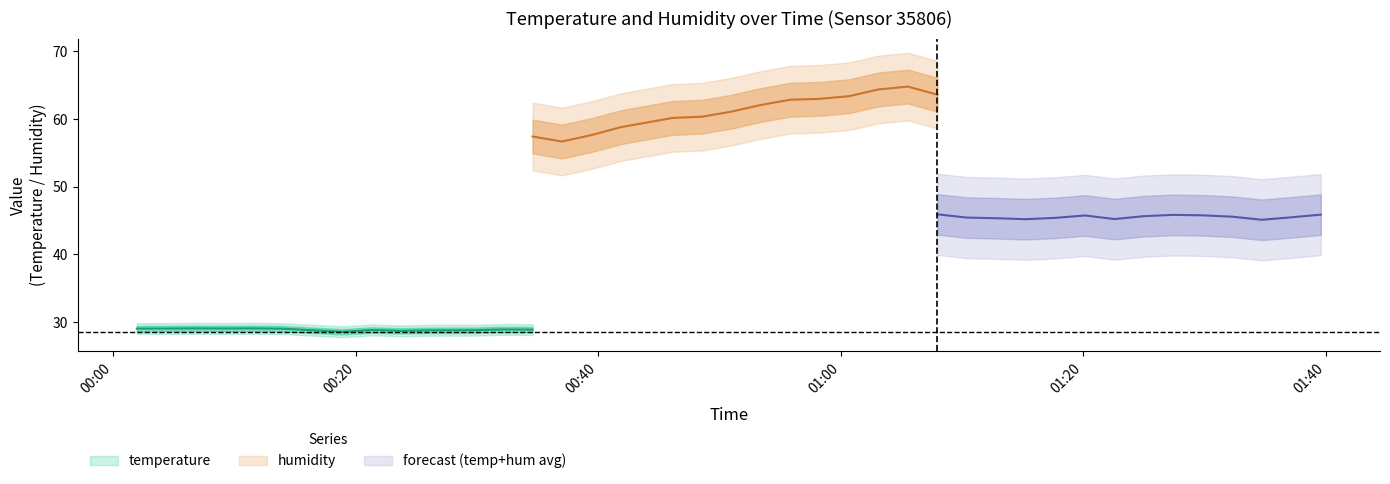

Which label corresponds to the largest value in the chart?

2022-07-24T01:05:32